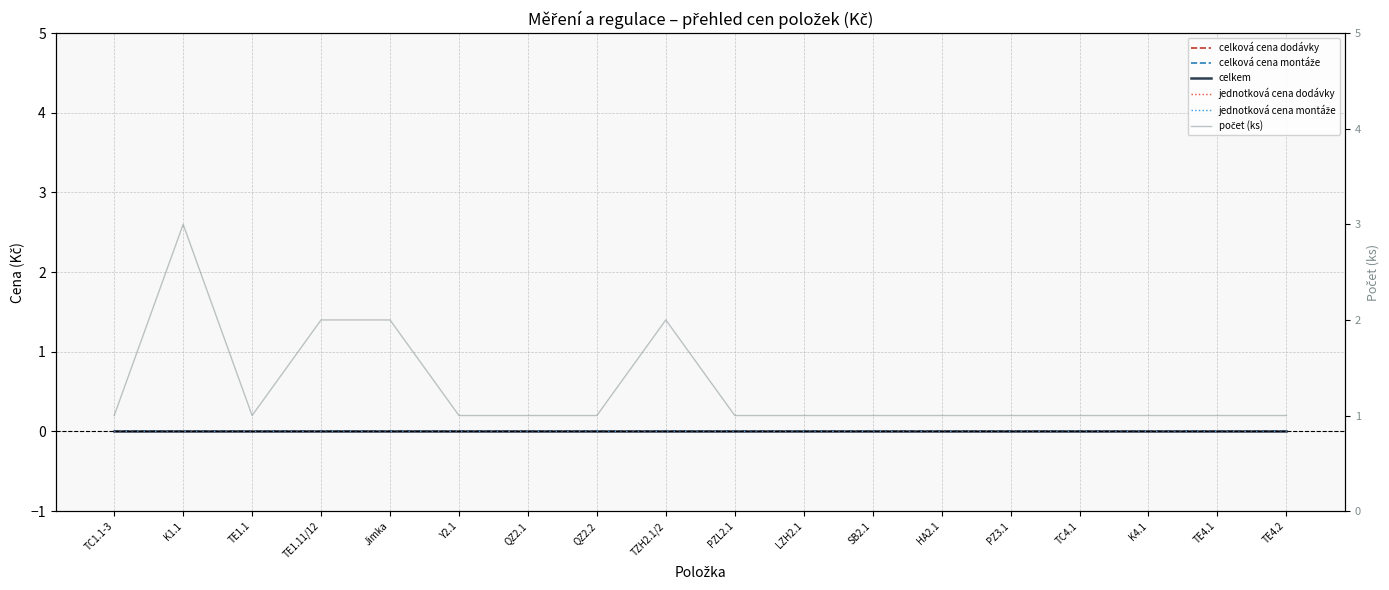

Which label corresponds to the largest value in the chart?

K1.1